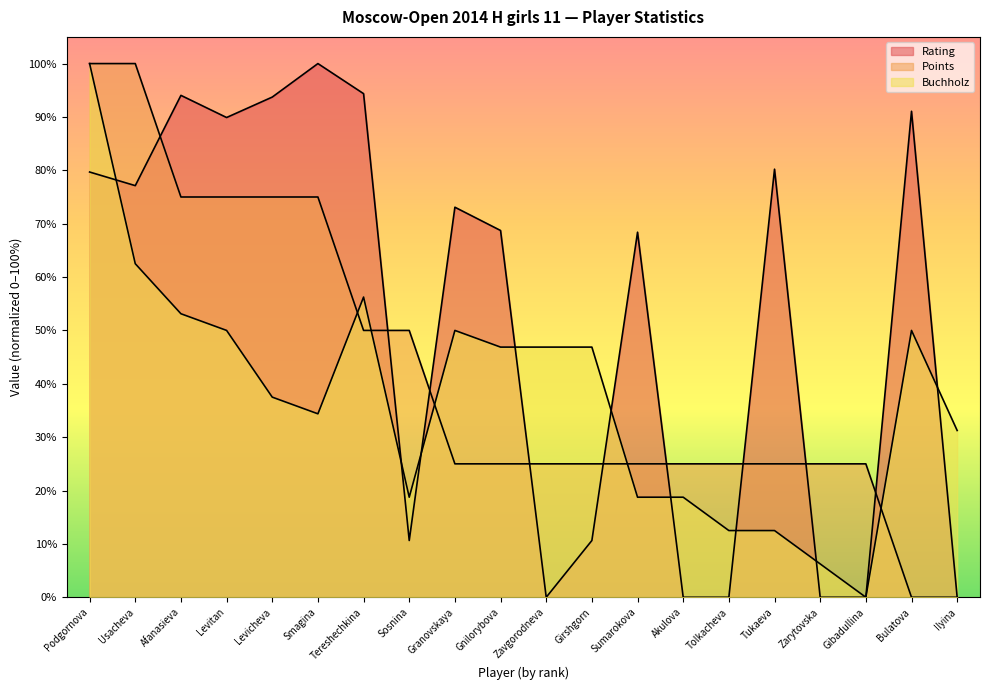

Where do Rating and Points first cross each other?

Usacheva and Afanasieva